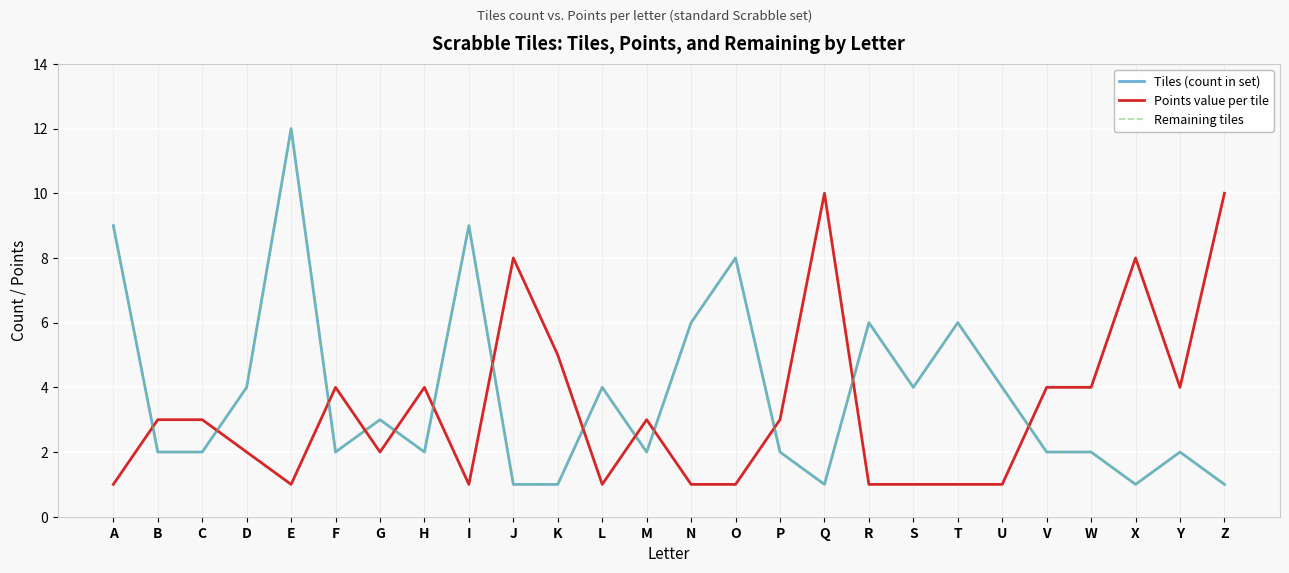

Is the value of Points value per tile at B greater than the value of Remaining tiles at N?

No